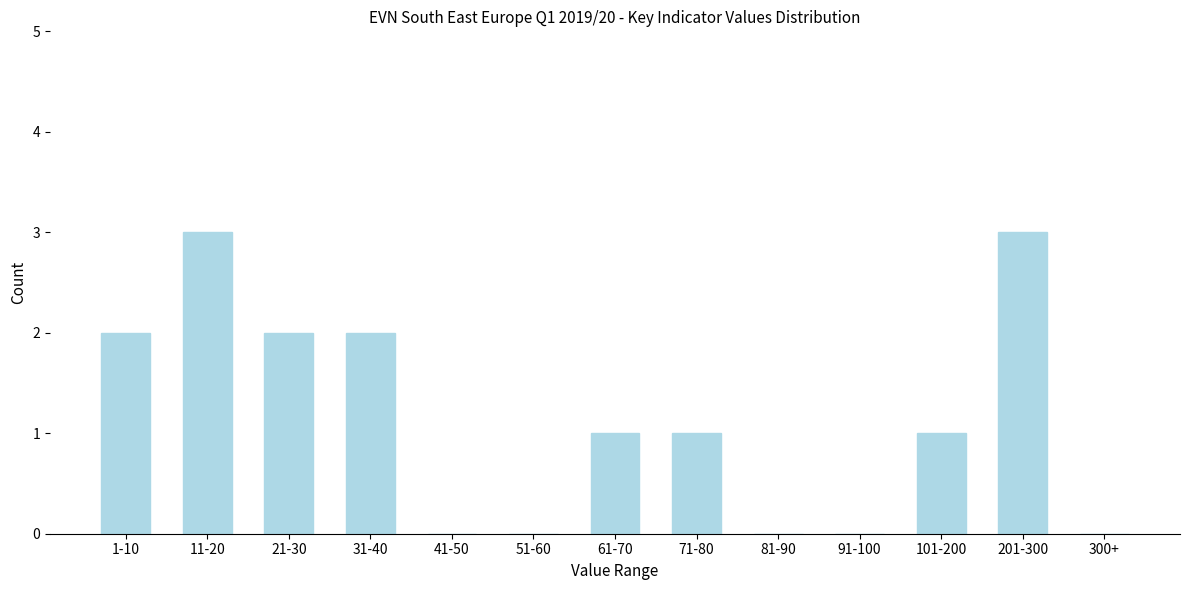

Reading right to left, extract all data points from this chart.

300+=0	201-300=3	101-200=1	91-100=0	81-90=0	71-80=1	61-70=1	51-60=0	41-50=0	31-40=2	21-30=2	11-20=3	1-10=2